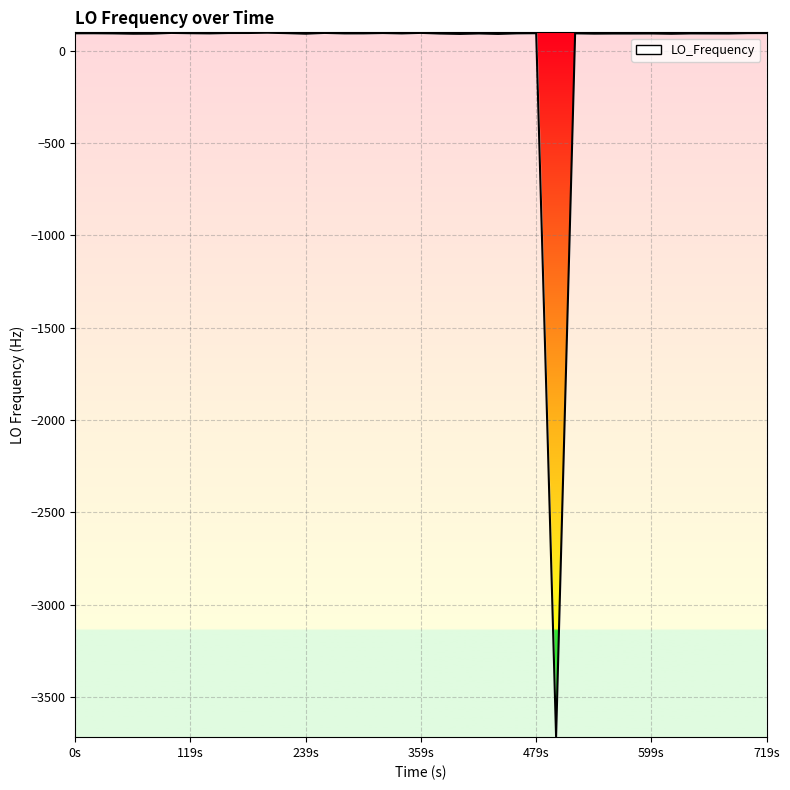

How many data points does each series have?

40